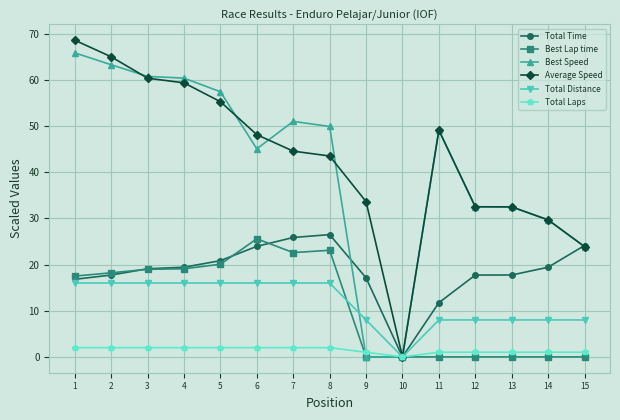

What is the average value of the Total Distance series?

11.7